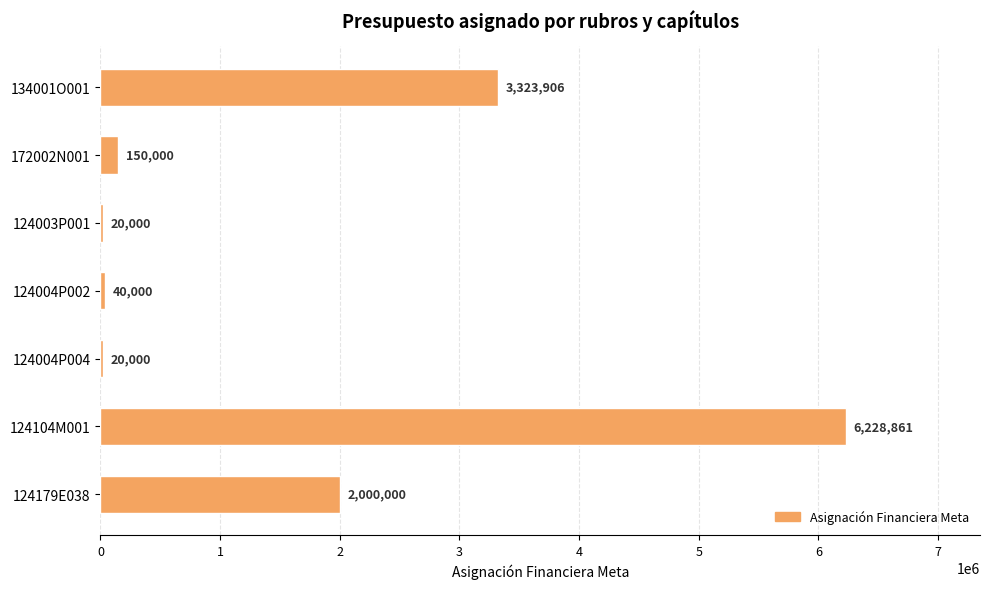

Reading bottom to top, what are all the values shown in this chart?

124179E038=2000000	124104M001=6228861	124004P004=20000	124004P002=40000	124003P001=20000	172002N001=150000	134001O001=3323906